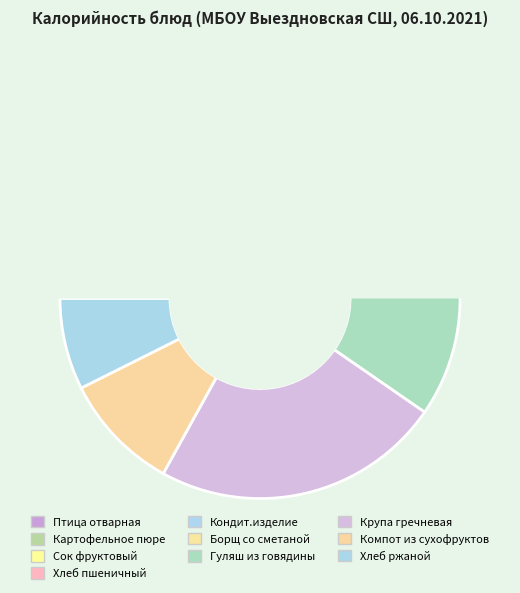

To the nearest percent, what portion does Хлеб пшеничный represent?

4%